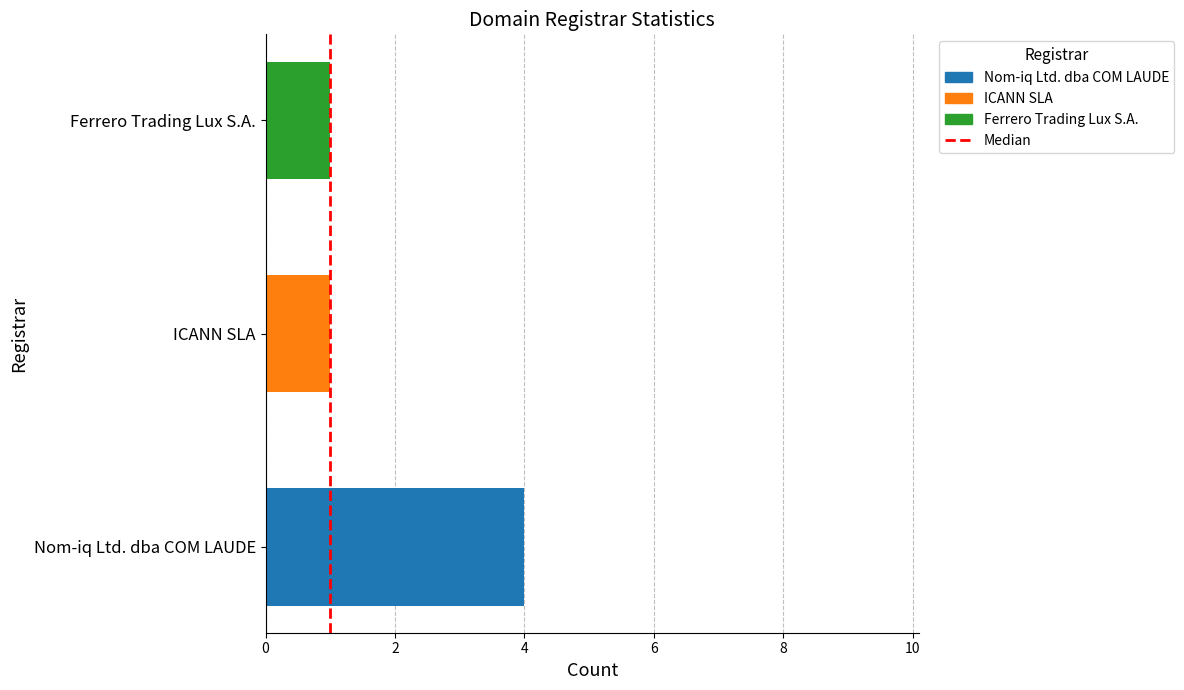

How many bars are there in total?

3